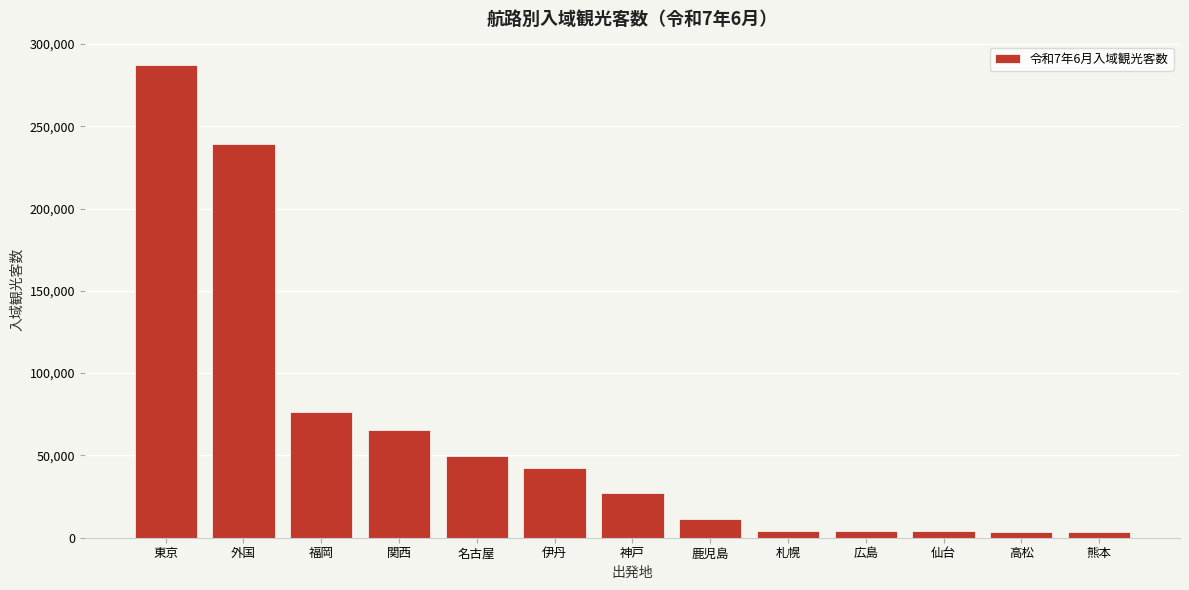

Which label corresponds to the largest value in the chart?

東京